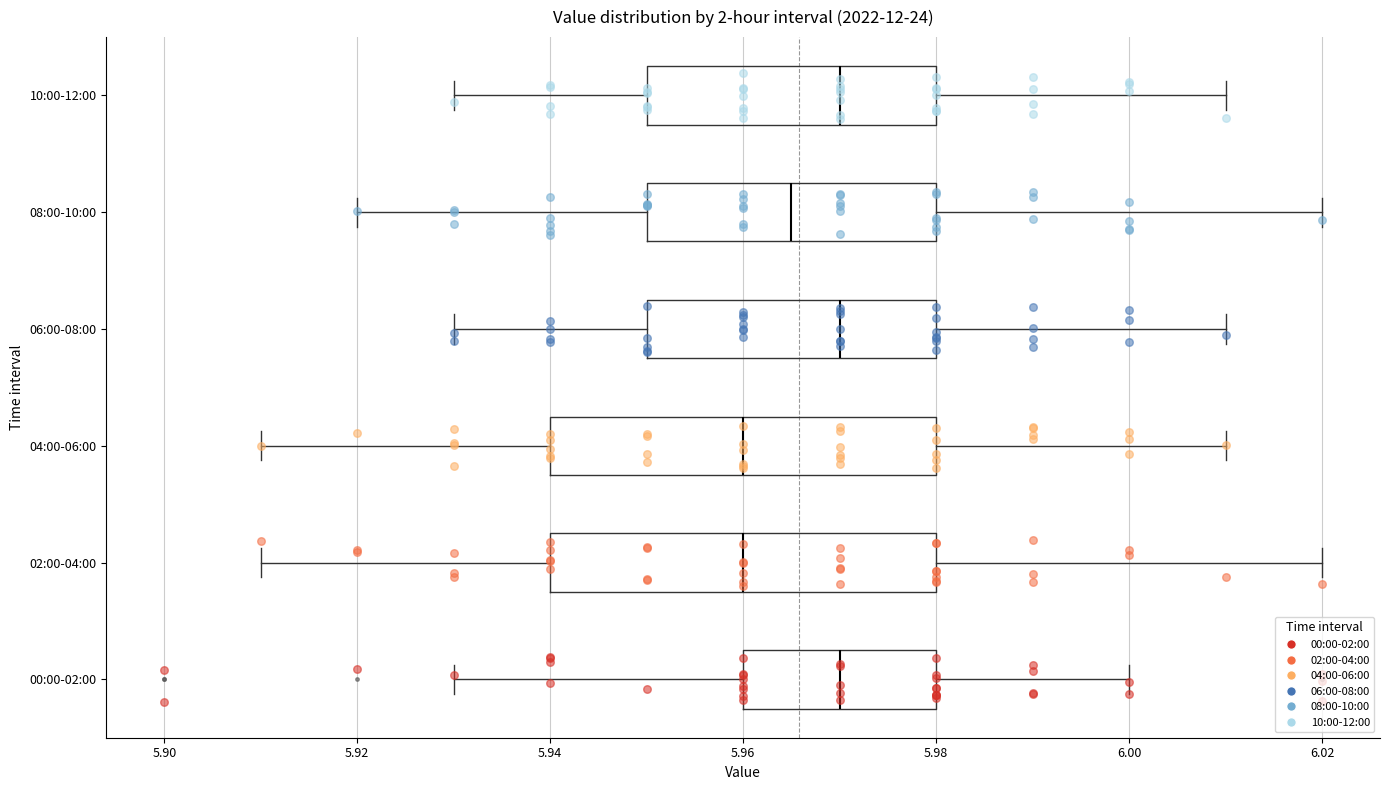

Reading bottom to top, transcribe this box plot: for each box, give where its median line is, the range the box spans, and where its two whiskers end, as read against the x-axis. The values are not printed on the chart, so give them approximately, as read against the axis.

00:00-02:00: median 5.970, box 5.960 to 5.980, whiskers 5.930 to 6.000
02:00-04:00: median 5.960, box 5.940 to 5.980, whiskers 5.910 to 6.020
04:00-06:00: median 5.960, box 5.940 to 5.980, whiskers 5.910 to 6.010
06:00-08:00: median 5.970, box 5.950 to 5.980, whiskers 5.930 to 6.010
08:00-10:00: median 5.966, box 5.950 to 5.980, whiskers 5.920 to 6.020
10:00-12:00: median 5.970, box 5.950 to 5.980, whiskers 5.930 to 6.010